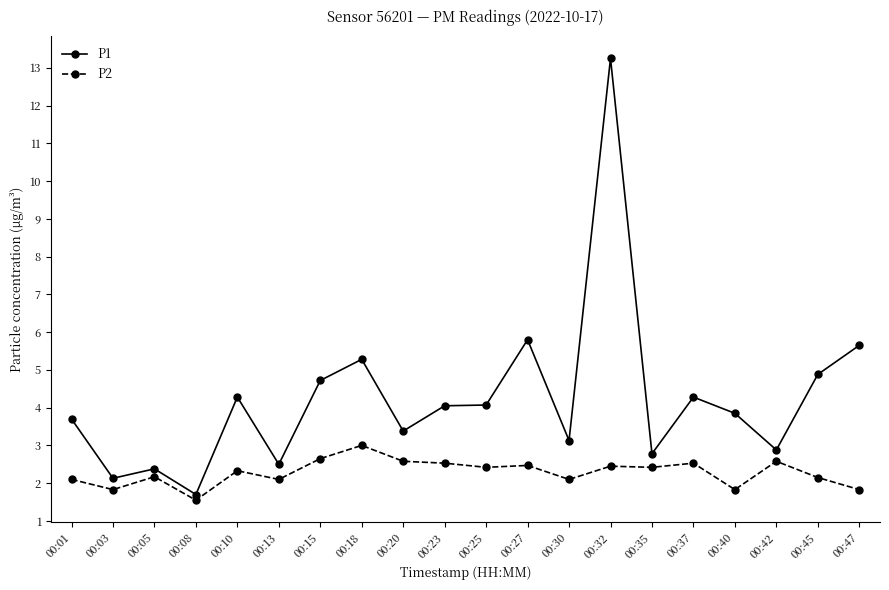

What is the difference between the maximum and second lowest values in the P2 series?

1.2